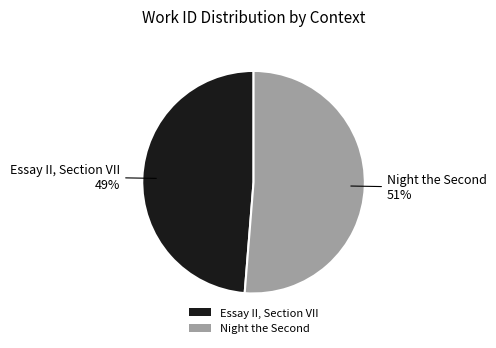

What percentage is the Essay II, Section VII slice, to the nearest percent?

49%